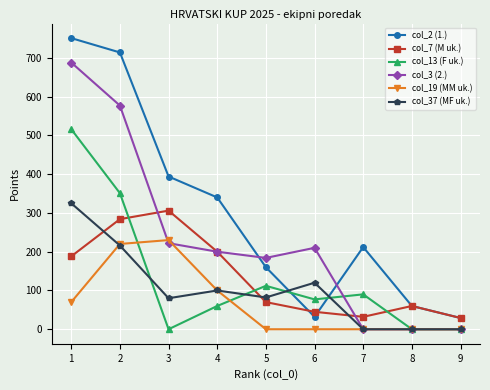

How many data points in col_3 (2.) are less than 200?

4